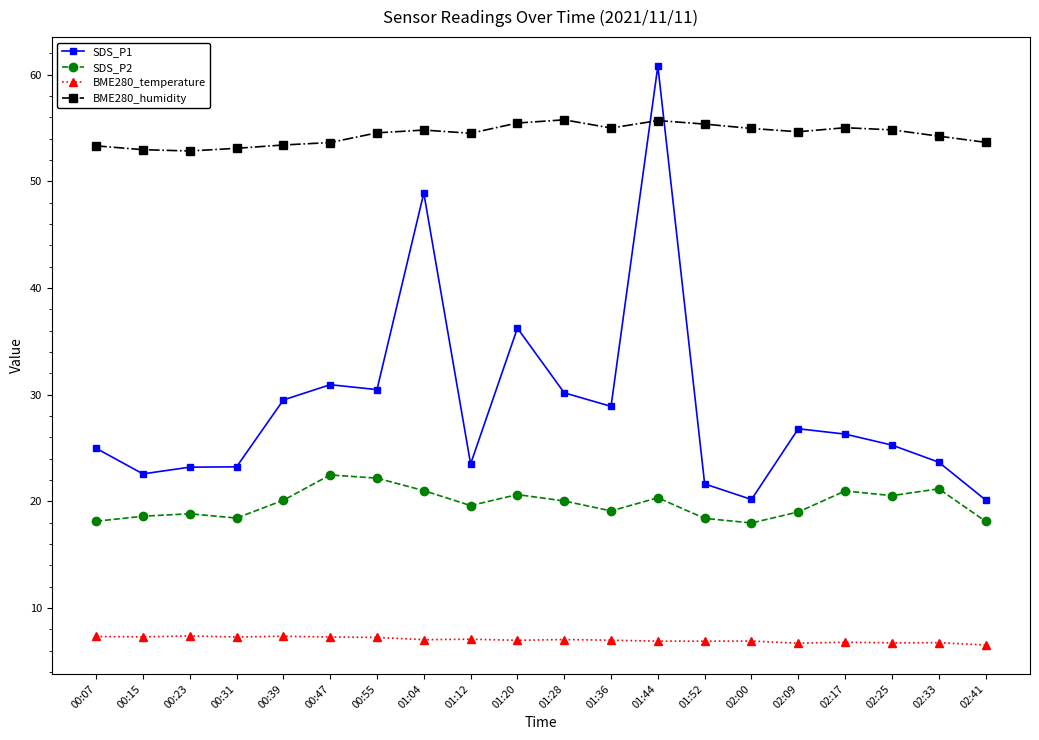

The SDS_P1 series shows 20.2 at 02:00. True or false?

True